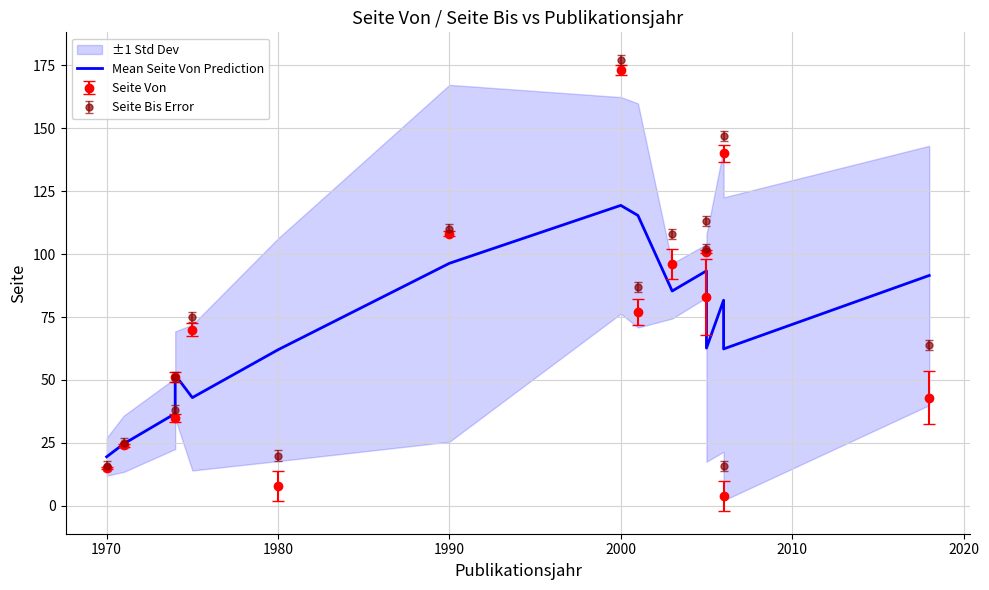

What is the sum of all values?

1045.7